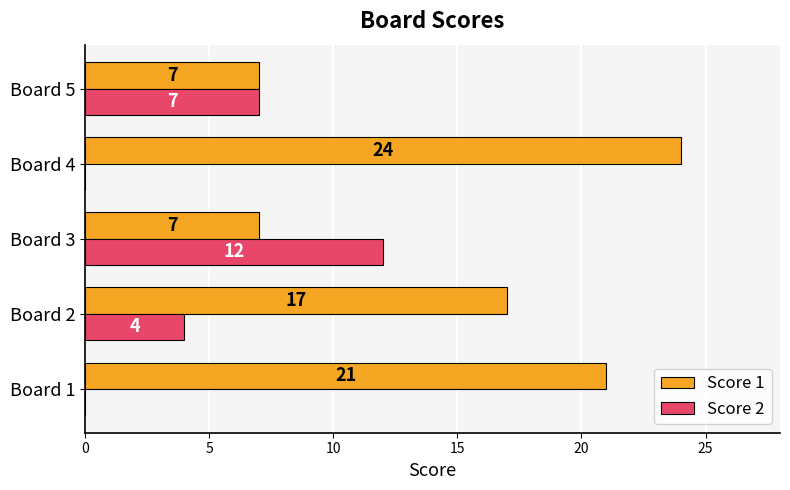

The Score 2 series shows -6 at Board 4. True or false?

False